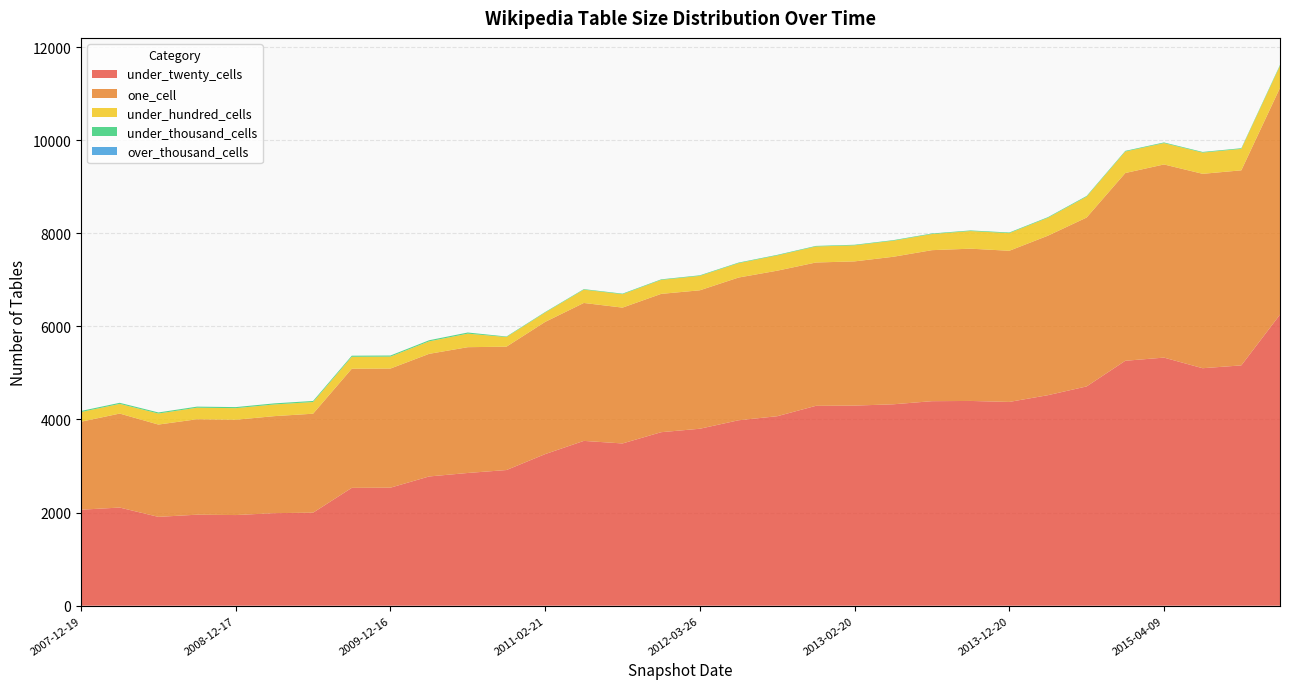

Reading right to left, transcribe all the data shown in this chart.

under_twenty_cells: 2016-01-04=6253	2015-10-01=5162	2015-07-03=5101	2015-04-09=5329	2015-01-19=5261	2014-09-08=4710	2014-03-28=4522	2013-12-20=4377	2013-09-10=4398	2013-07-09=4393	2013-05-21=4326	2013-02-20=4298	2012-12-11=4293	2012-10-31=4070	2012-07-13=3983	2012-03-26=3801	2012-01-18=3727	2011-09-05=3485	2011-06-10=3540	2011-02-21=3256	2010-11-17=2914	2010-07-26=2851	2010-04-01=2776	2009-12-16=2535	2009-09-25=2531	2009-06-17=1998	2009-04-06=1988	2008-12-17=1947	2008-10-10=1955	2008-06-27=1908	2008-04-01=2108	2007-12-19=2062
one_cell: 2016-01-04=4871	2015-10-01=4190	2015-07-03=4176	2015-04-09=4149	2015-01-19=4033	2014-09-08=3628	2014-03-28=3426	2013-12-20=3247	2013-09-10=3271	2013-07-09=3244	2013-05-21=3169	2013-02-20=3098	2012-12-11=3079	2012-10-31=3126	2012-07-13=3066	2012-03-26=2974	2012-01-18=2971	2011-09-05=2918	2011-06-10=2963	2011-02-21=2840	2010-11-17=2650	2010-07-26=2702	2010-04-01=2634	2009-12-16=2559	2009-09-25=2559	2009-06-17=2126	2009-04-06=2084	2008-12-17=2047	2008-10-10=2050	2008-06-27=1983	2008-04-01=2019	2007-12-19=1890
under_hundred_cells: 2016-01-04=474	2015-10-01=461	2015-07-03=456	2015-04-09=459	2015-01-19=462	2014-09-08=449	2014-03-28=385	2013-12-20=379	2013-09-10=379	2013-07-09=346	2013-05-21=345	2013-02-20=345	2012-12-11=344	2012-10-31=328	2012-07-13=309	2012-03-26=310	2012-01-18=300	2011-09-05=288	2011-06-10=286	2011-02-21=201	2010-11-17=207	2010-07-26=291	2010-04-01=268	2009-12-16=257	2009-09-25=257	2009-06-17=251	2009-04-06=251	2008-12-17=249	2008-10-10=248	2008-06-27=237	2008-04-01=208	2007-12-19=208
under_thousand_cells: 2016-01-04=18	2015-10-01=14	2015-07-03=14	2015-04-09=14	2015-01-19=14	2014-09-08=14	2014-03-28=13	2013-12-20=13	2013-09-10=13	2013-07-09=12	2013-05-21=12	2013-02-20=12	2012-12-11=12	2012-10-31=12	2012-07-13=12	2012-03-26=12	2012-01-18=12	2011-09-05=12	2011-06-10=11	2011-02-21=11	2010-11-17=11	2010-07-26=24	2010-04-01=24	2009-12-16=23	2009-09-25=23	2009-06-17=23	2009-04-06=23	2008-12-17=23	2008-10-10=23	2008-06-27=23	2008-04-01=23	2007-12-19=23
over_thousand_cells: 2016-01-04=0	2015-10-01=0	2015-07-03=0	2015-04-09=0	2015-01-19=0	2014-09-08=0	2014-03-28=0	2013-12-20=0	2013-09-10=0	2013-07-09=0	2013-05-21=0	2013-02-20=0	2012-12-11=0	2012-10-31=0	2012-07-13=0	2012-03-26=0	2012-01-18=0	2011-09-05=0	2011-06-10=0	2011-02-21=0	2010-11-17=0	2010-07-26=0	2010-04-01=0	2009-12-16=0	2009-09-25=0	2009-06-17=0	2009-04-06=0	2008-12-17=0	2008-10-10=0	2008-06-27=0	2008-04-01=0	2007-12-19=0